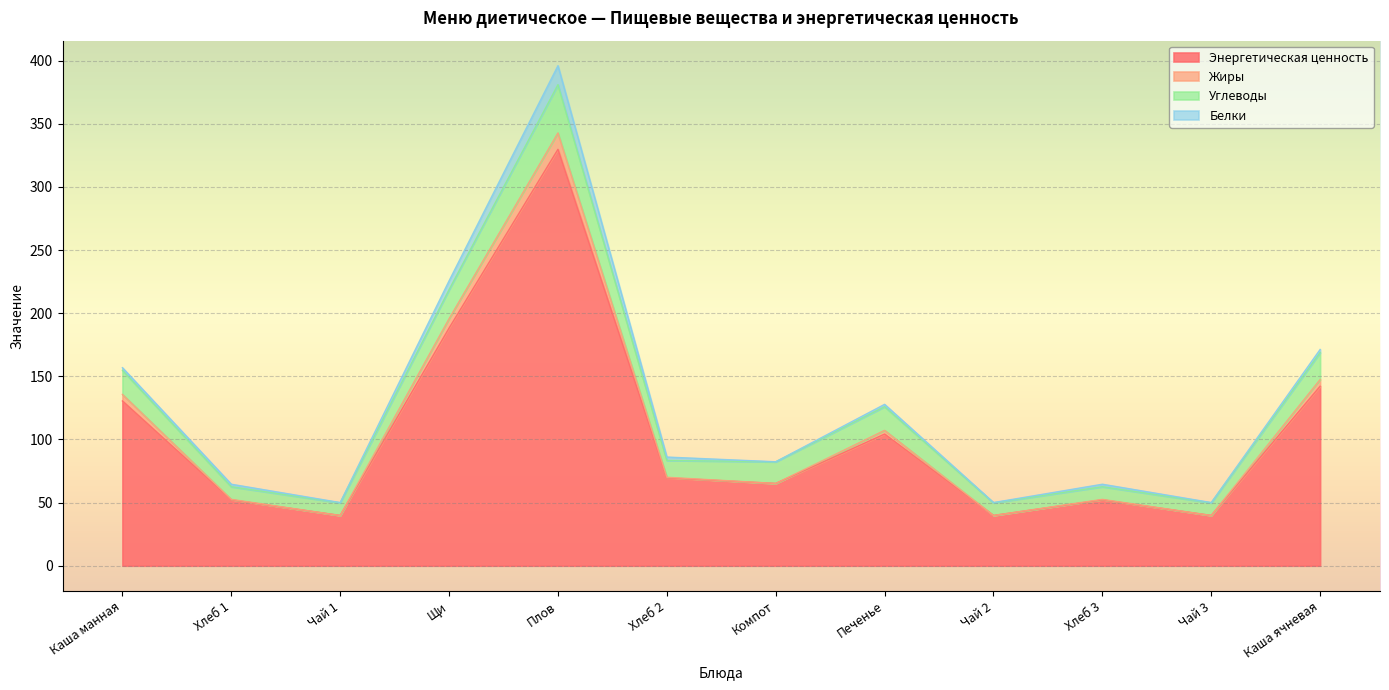

What is the minimum value for Энергетическая ценность?

39.8